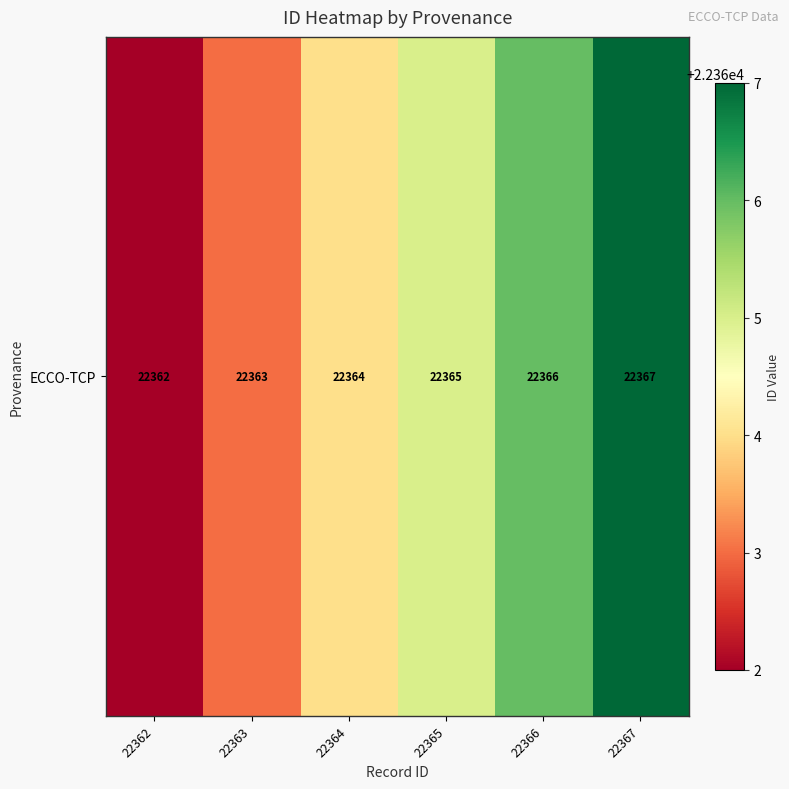

How many distinct data groups are displayed?

1